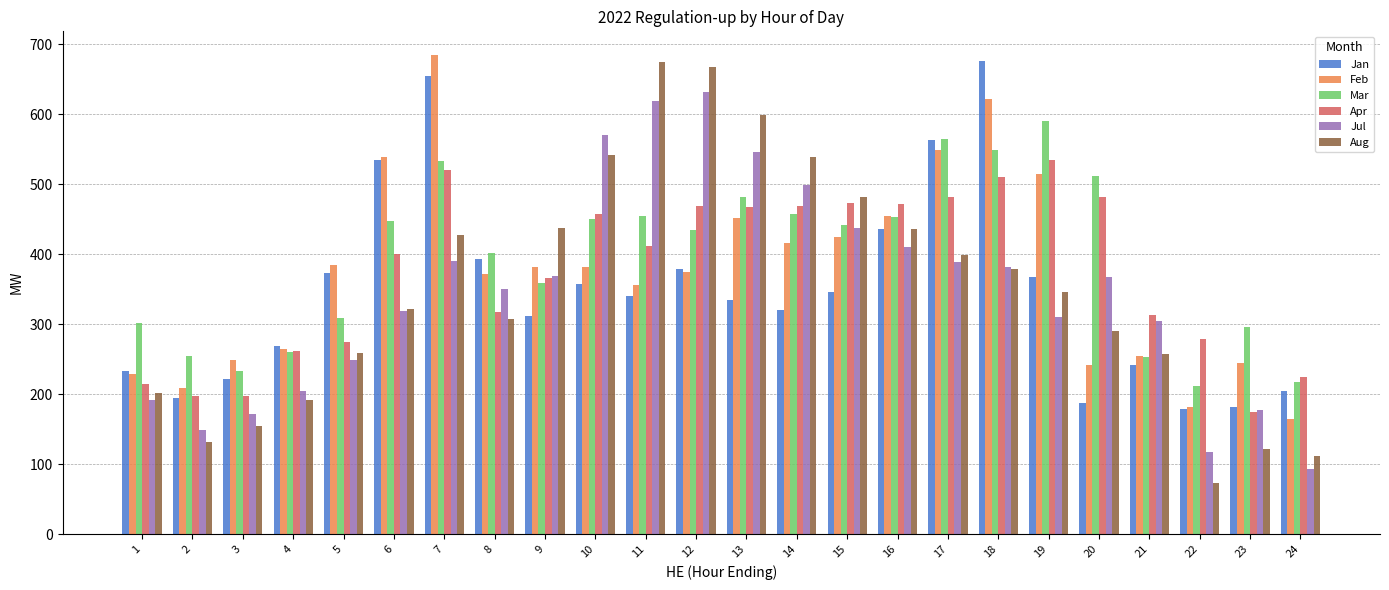

What is the sum of the Aug values at 6 and 11?

997